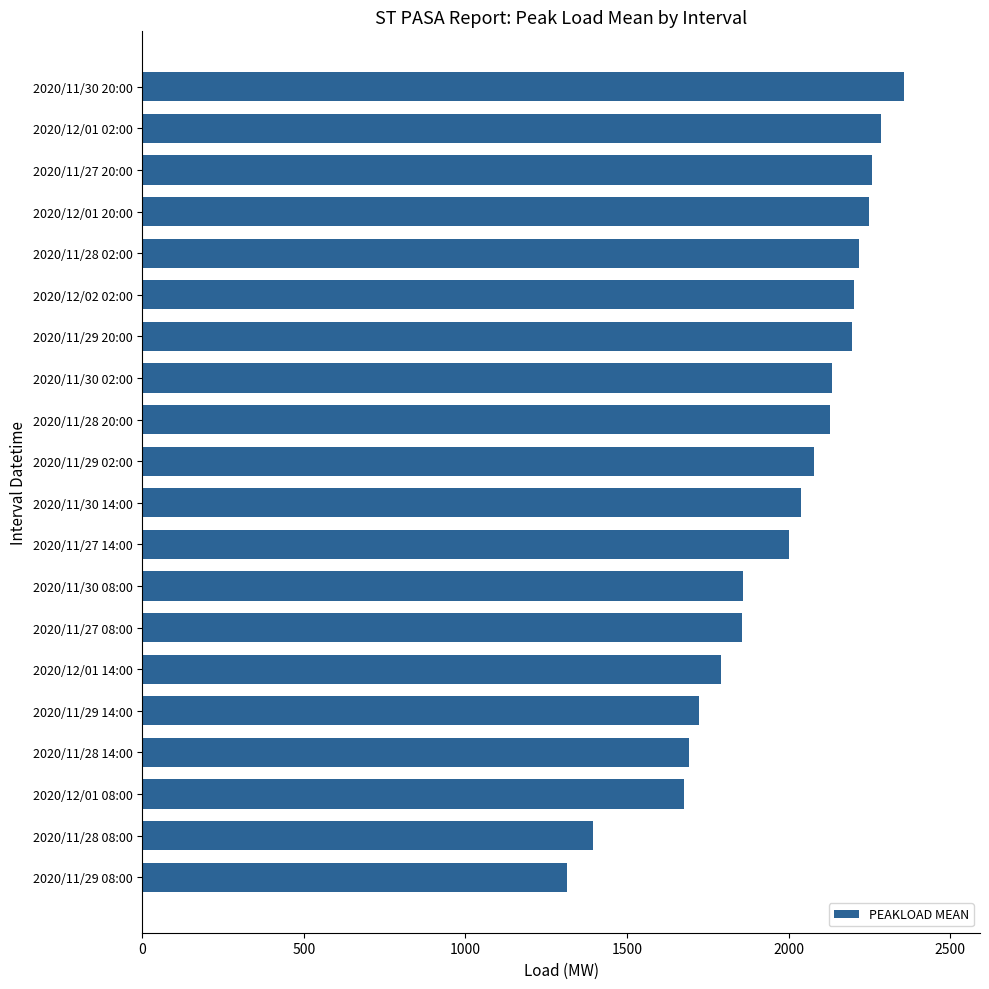

What is the average value?

1972